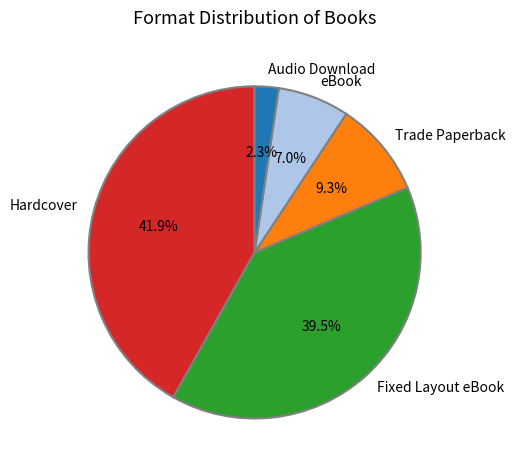

To the nearest percent, what is the difference between the Hardcover and Fixed Layout eBook slice percentages?

2%